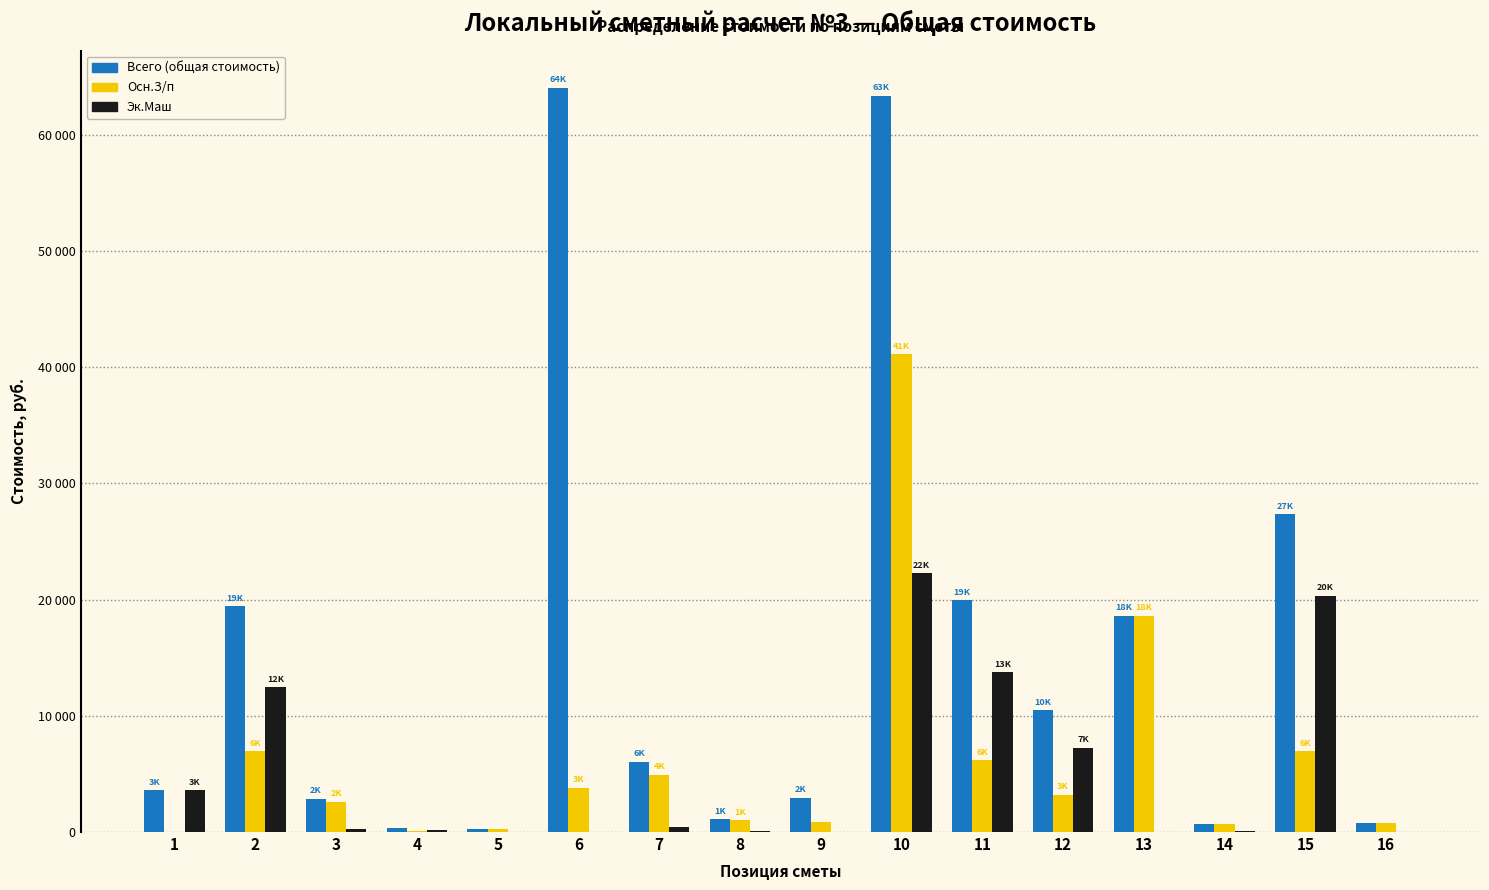

What are all the series names shown in the legend?

Всего (общая стоимость), Осн.З/п, Эк.Маш